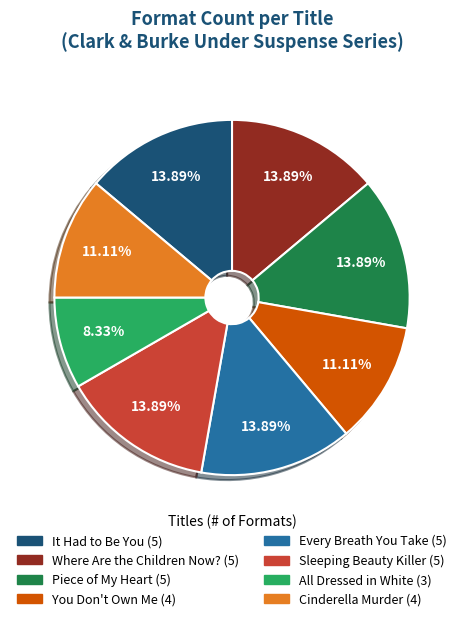

What percentage is the Cinderella Murder slice, to the nearest percent?

11%